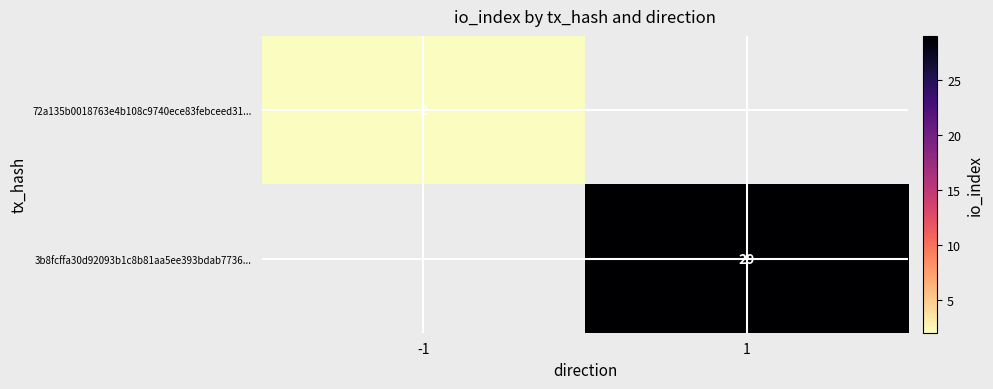

Is it true that 72a135b0018763e4b108c9740ece83febceed31... equals 1 at -1?

False